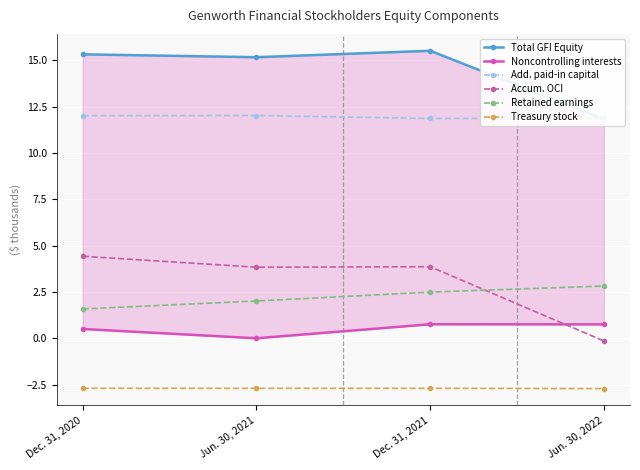

True or false: Add. paid-in capital and Treasury stock intersect in this chart.

False